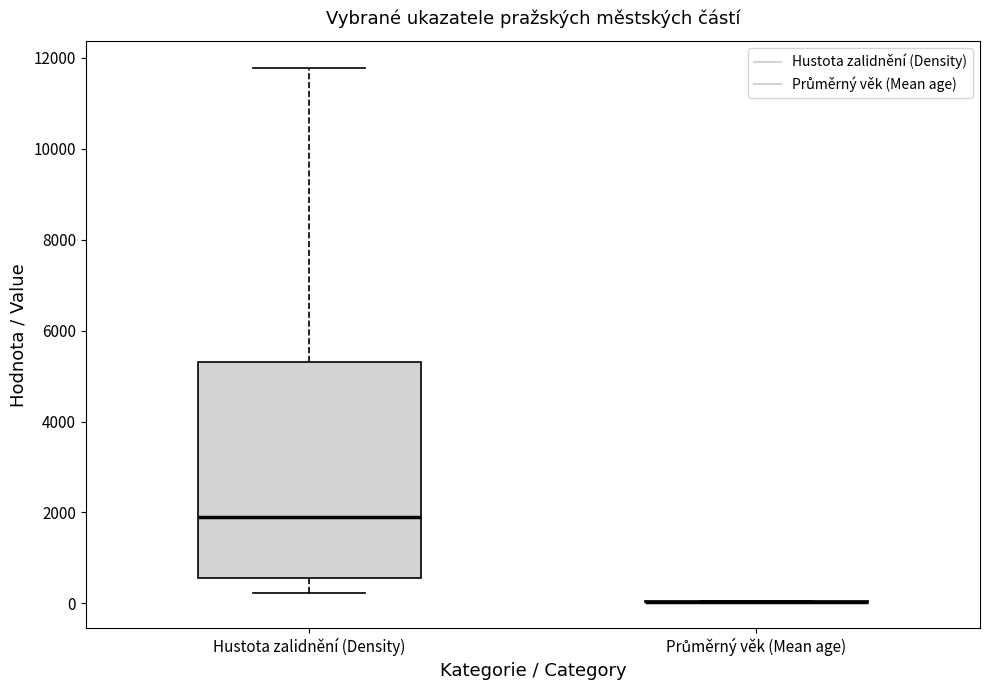

Reading left to right, read every box against the y-axis: the position of its median line, the range the box covers, and the ends of its whiskers. The values are not printed on the chart, so give them approximately, as read against the axis.

Hustota zalidnění (Density): median 1800, box 600 to 5400, whiskers 200 to 11800
Průměrný věk (Mean age): box collapsed to a line at 0, whiskers 0 to 0